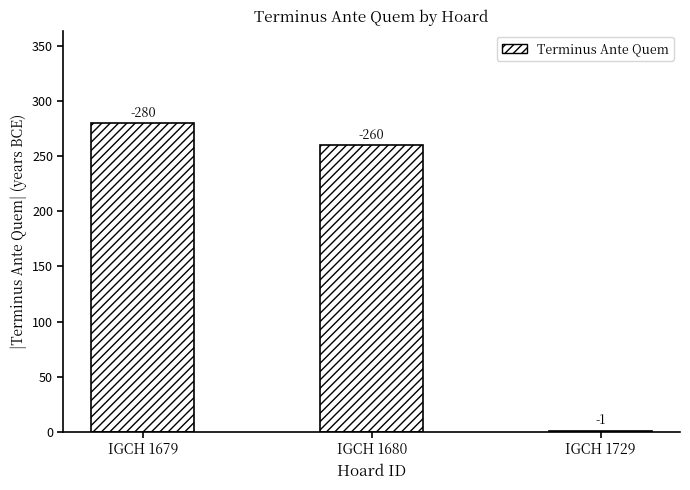

Reading left to right, transcribe all the data shown in this chart.

280	260	1